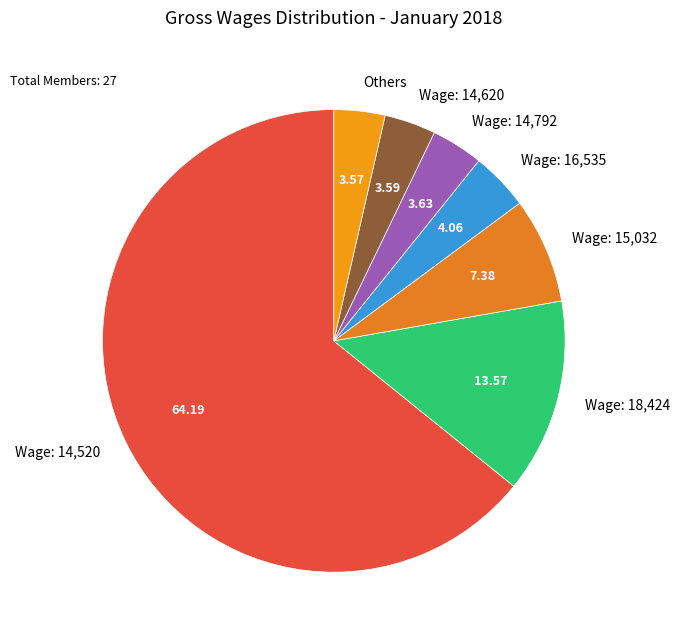

How many segments does this pie chart have?

7